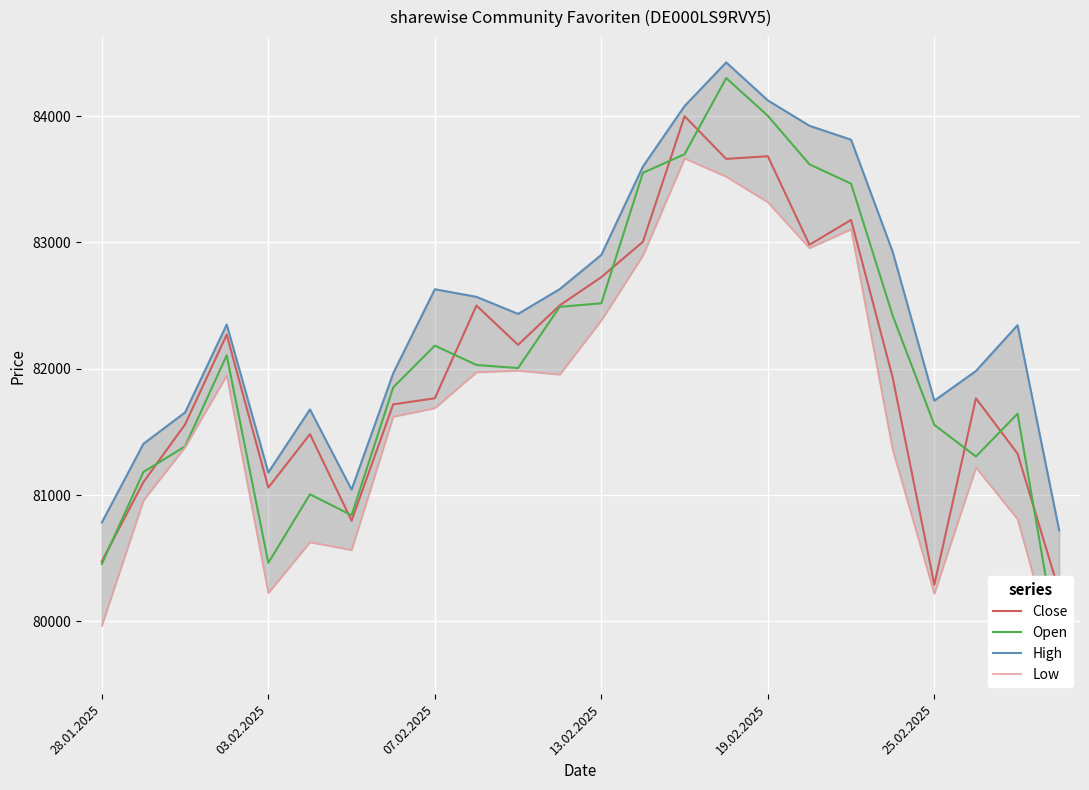

True or false: Open and High intersect in this chart.

False